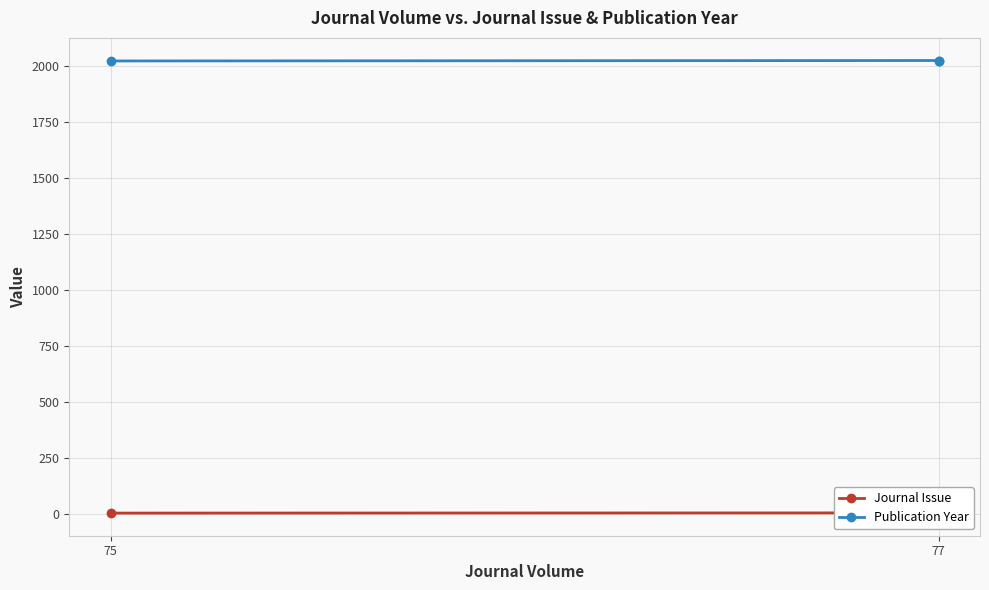

What is the maximum value shown in the chart?

2023